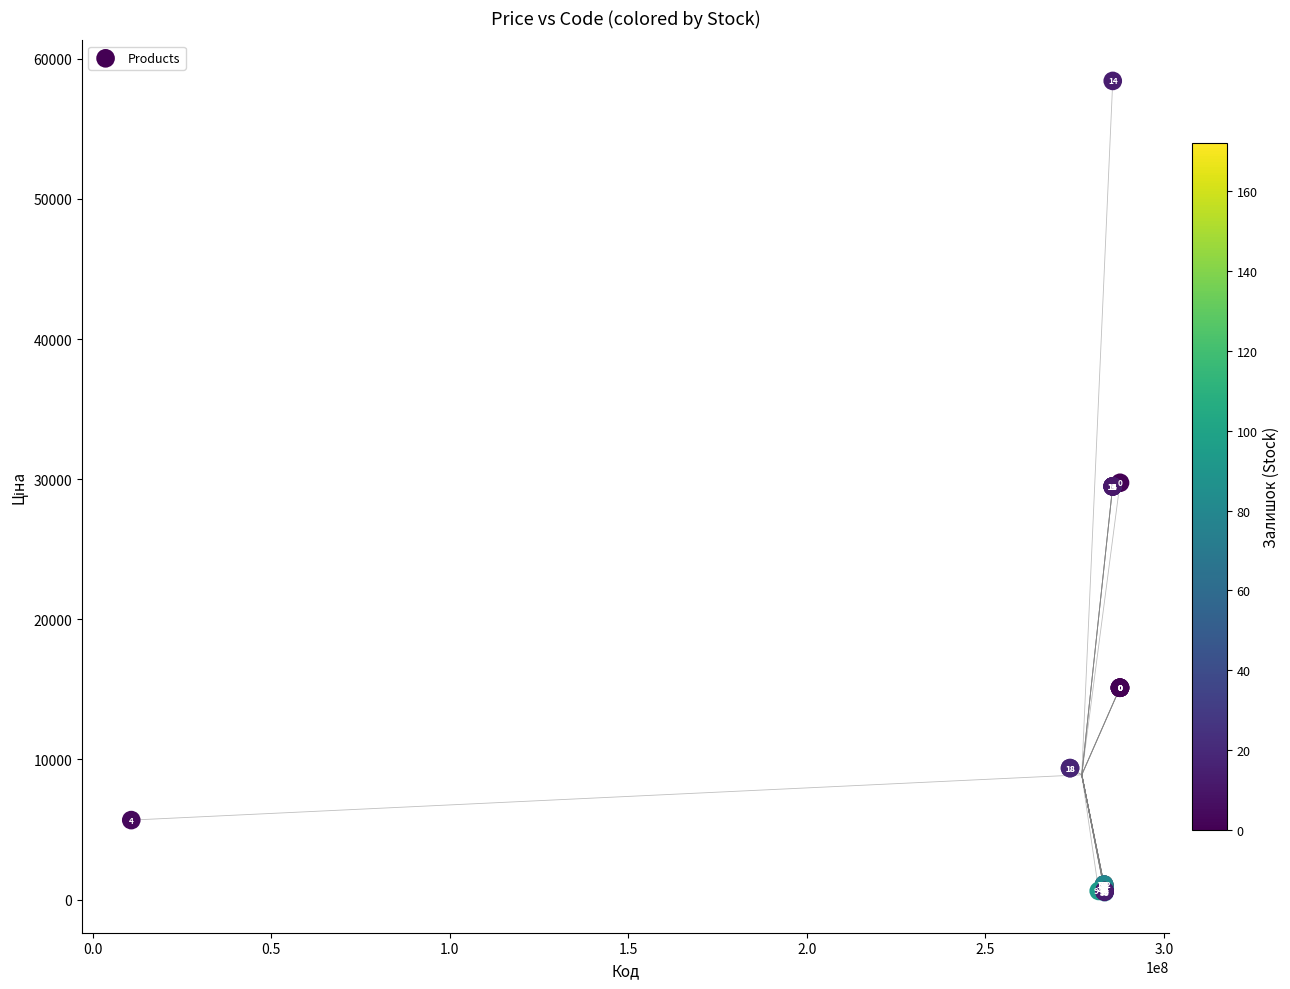

What Y value in the scatter plot is closest to 29478?

29491.5